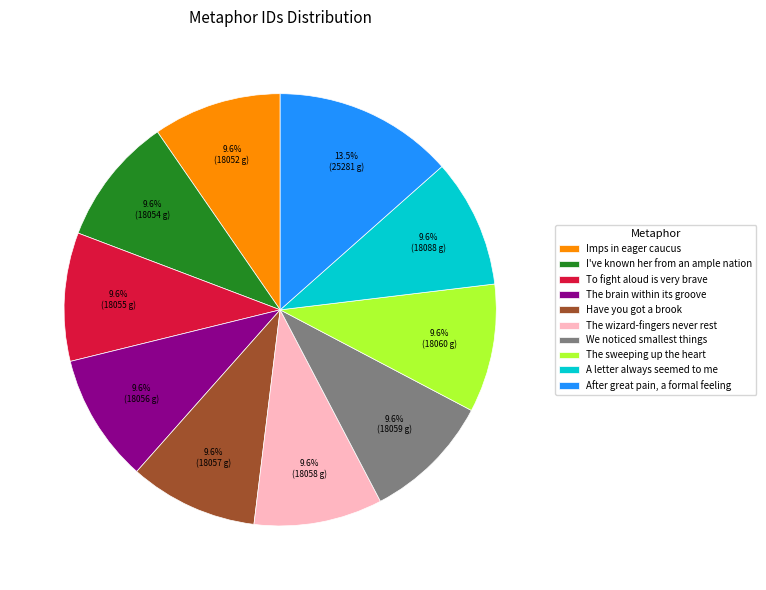

How many segments does this pie chart have?

10